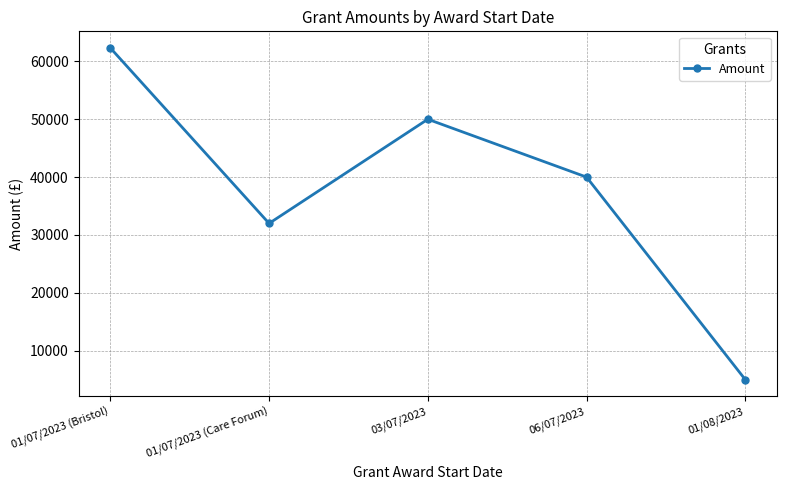

How many series are shown in this chart?

1